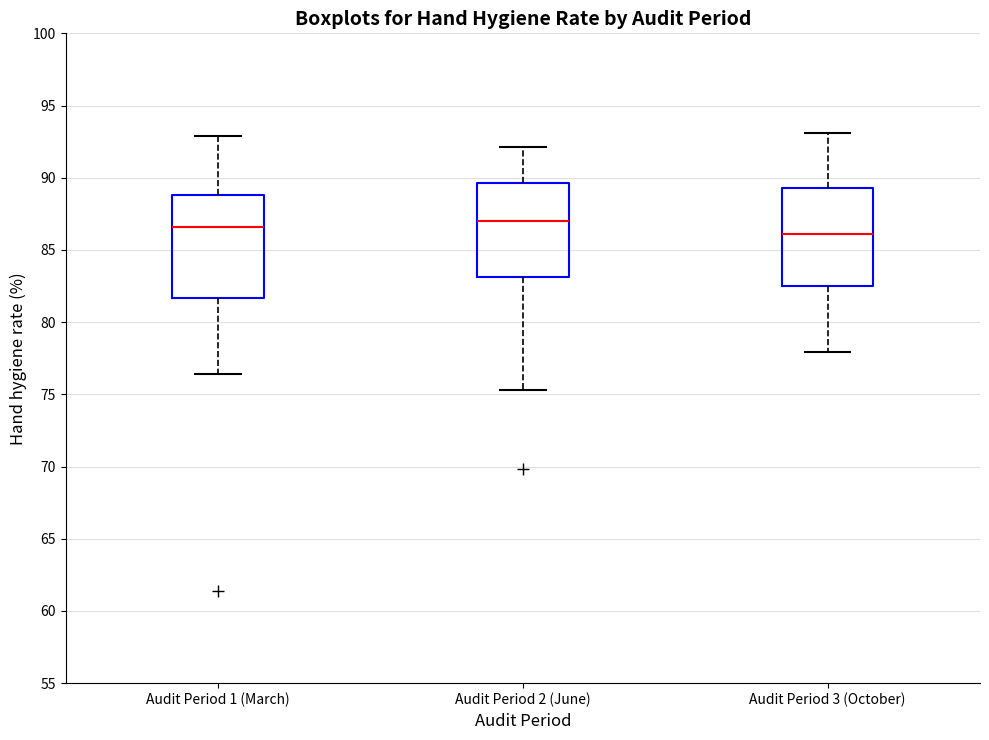

Reading left to right, read every box against the y-axis: the position of its median line, the range the box covers, and the ends of its whiskers. The values are not printed on the chart, so give them approximately, as read against the axis.

Audit Period 1 (March): median 86.5, box 81.5 to 89.0, whiskers 76.5 to 93.0
Audit Period 2 (June): median 87.0, box 83.0 to 89.5, whiskers 75.5 to 92.0
Audit Period 3 (October): median 86.0, box 82.5 to 89.5, whiskers 78.0 to 93.0